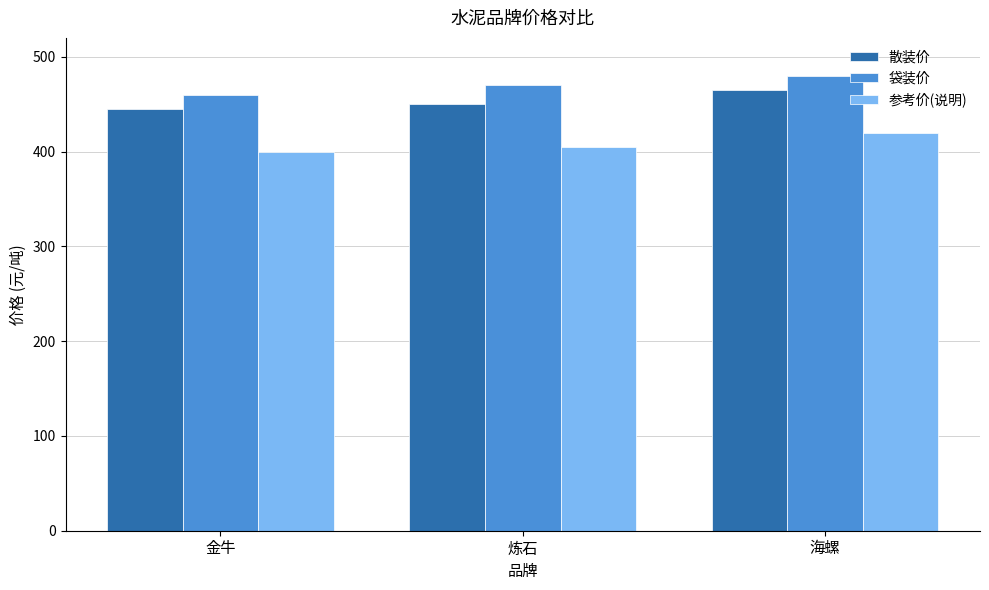

What is the value of the 袋装价 bar at the 1st from the left?

460